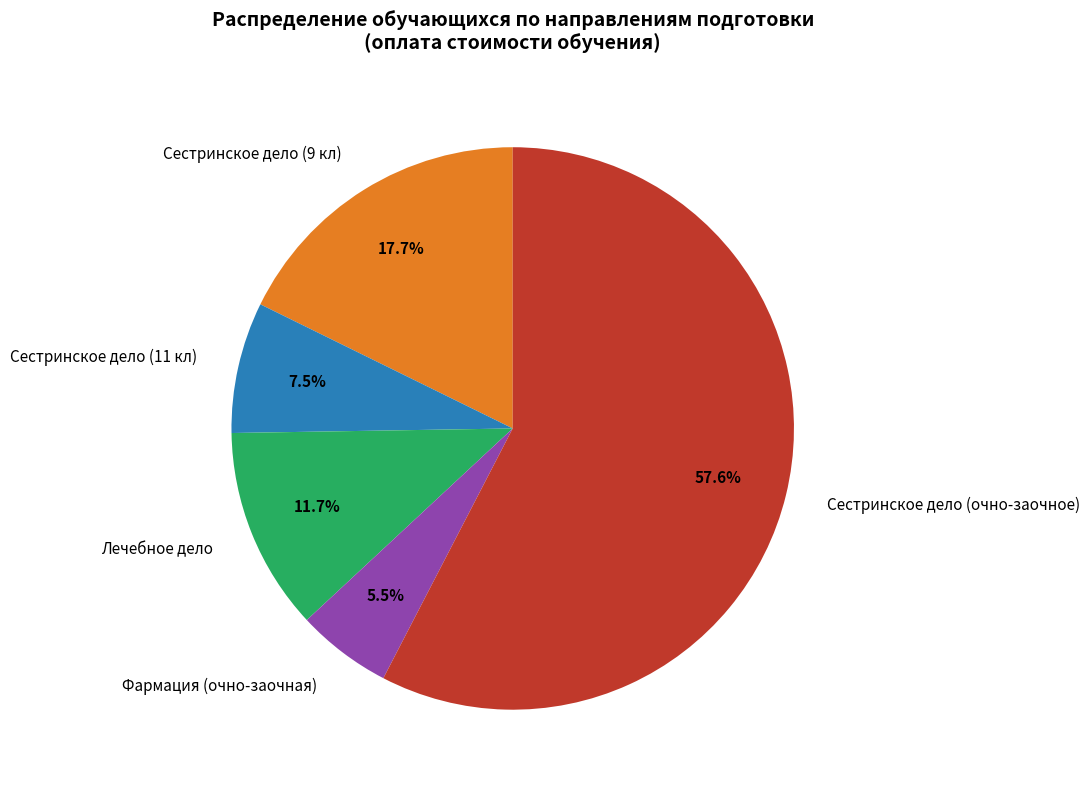

What is the smallest slice in the pie chart?

Фармация (очно-заочная)